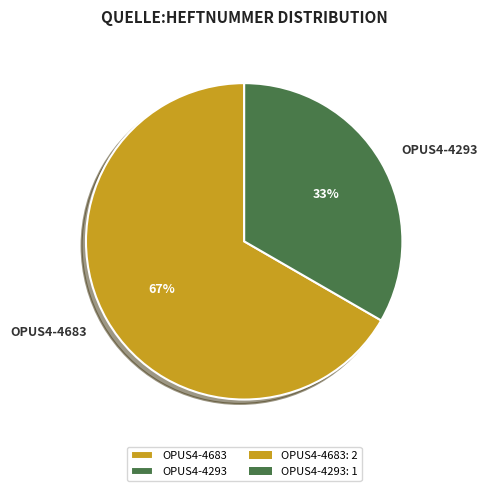

Which slice represents more than half of the pie?

OPUS4-4683